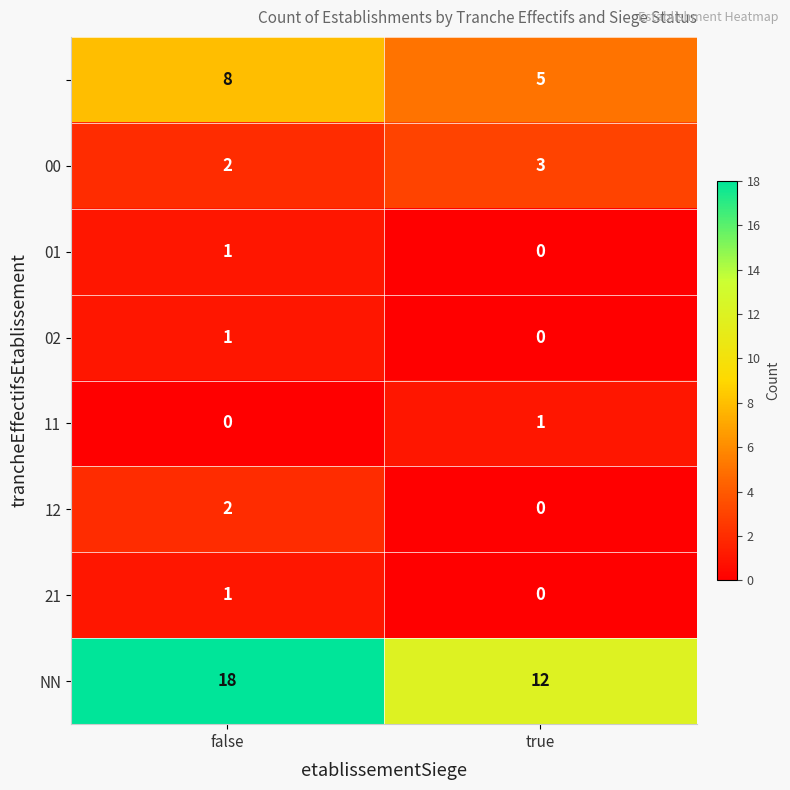

Which category has the highest value across all series?

false